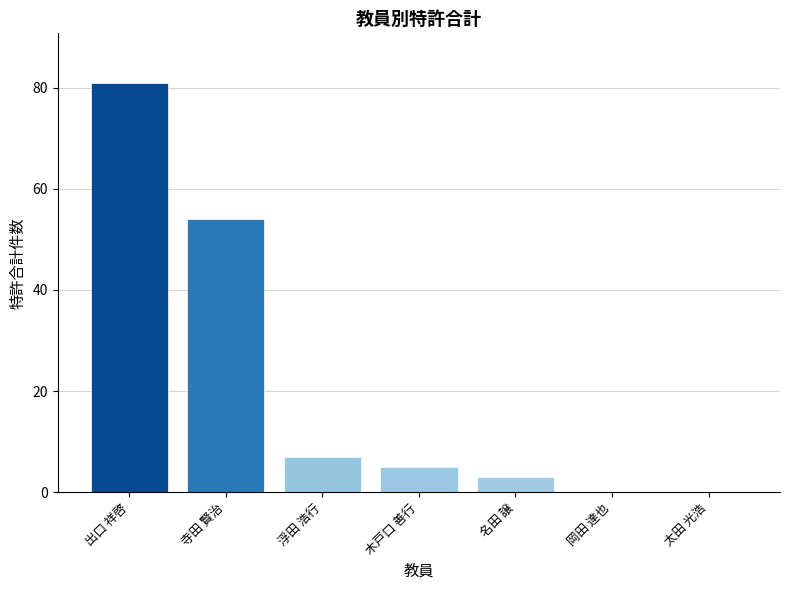

How many categories are shown in the chart?

7